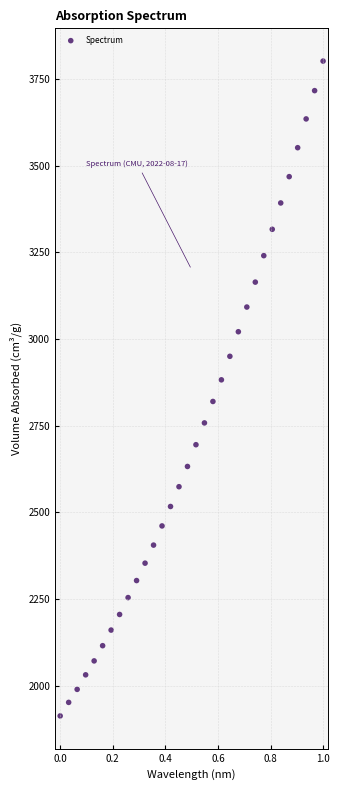

What is the range of Y values (max minus min)?

1889.0